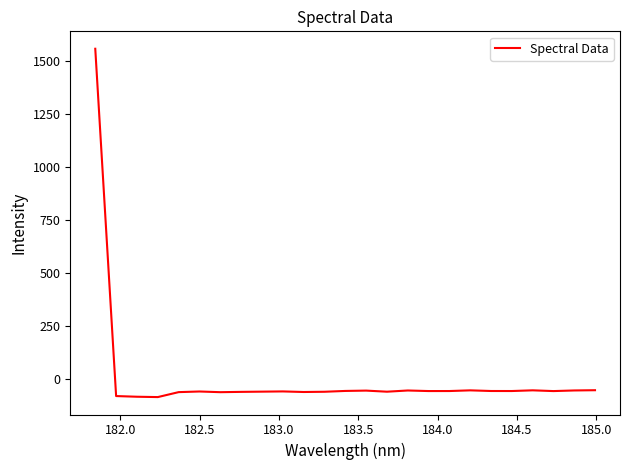

What is the difference between the maximum and minimum values?

1646.0